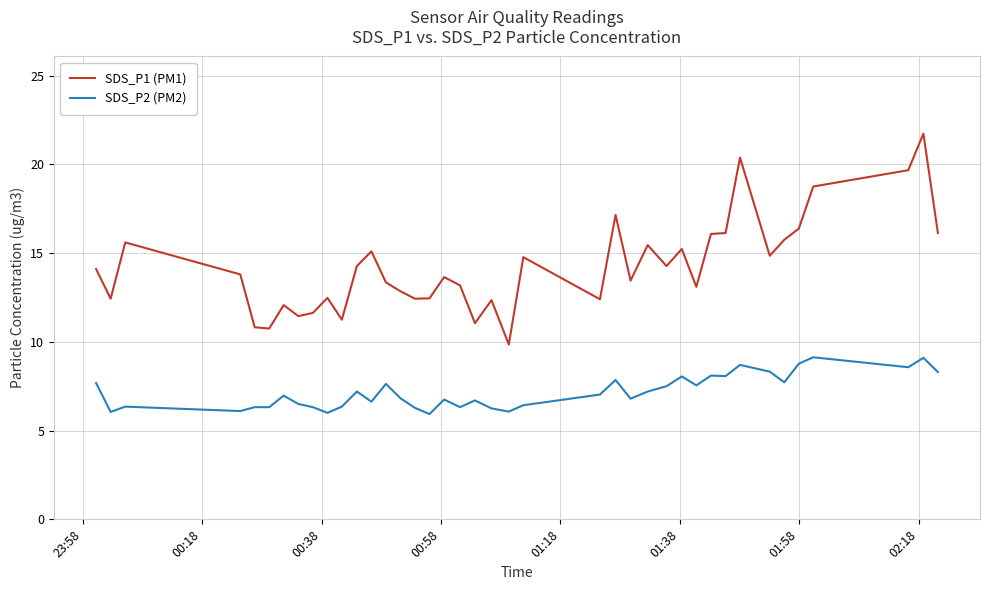

True or false: SDS_P2 (PM2) and SDS_P1 (PM1) cross at least once.

False